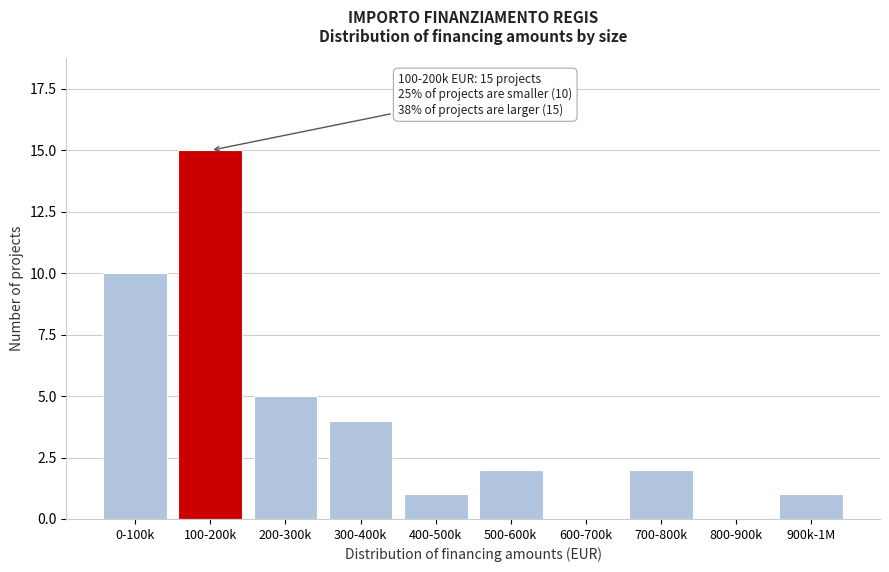

Reading left to right, transcribe all the data shown in this chart.

0-100k=10	100-200k=15	200-300k=5	300-400k=4	400-500k=1	500-600k=2	600-700k=0	700-800k=2	800-900k=0	900k-1M=1